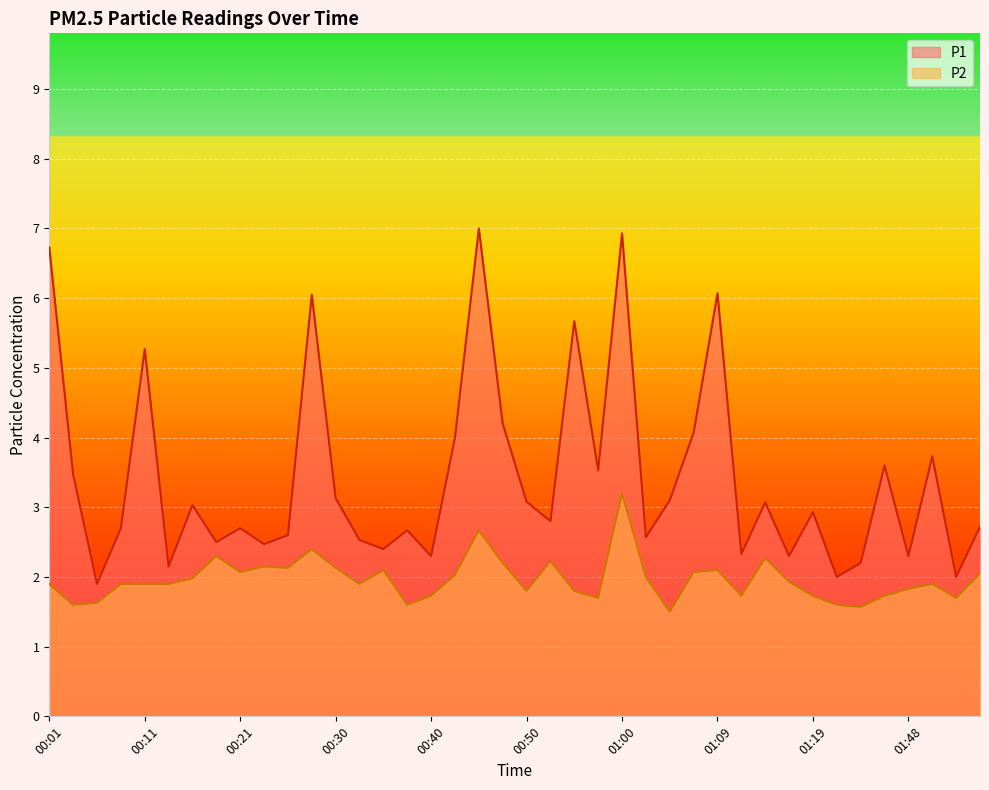

Rank the series at 01:53 from lowest to highest value.

P2, P1